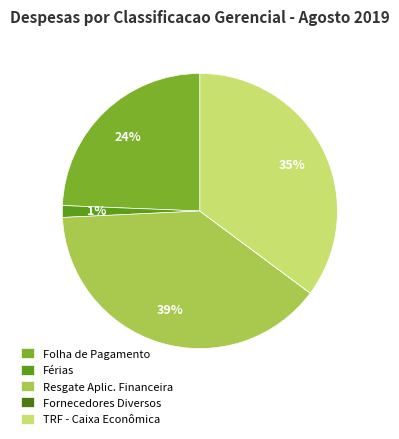

Which slice is the largest?

Resgate Aplic. Financeira